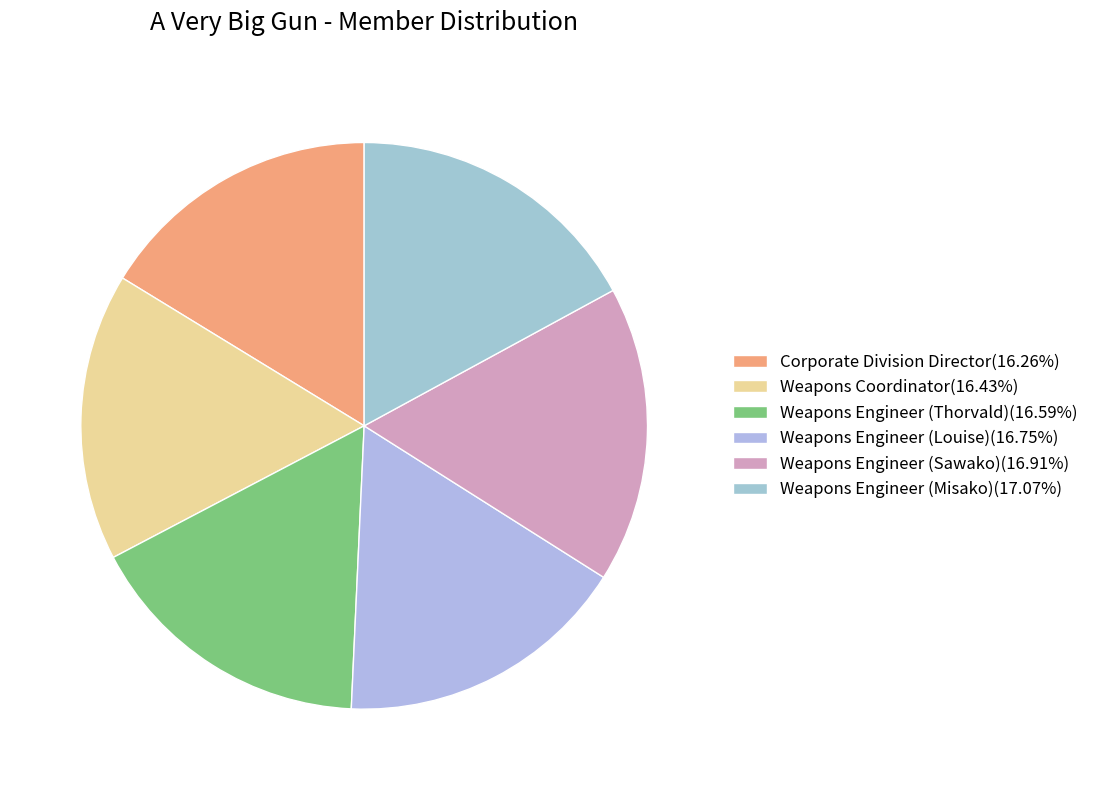

Does any single category account for the majority?

No